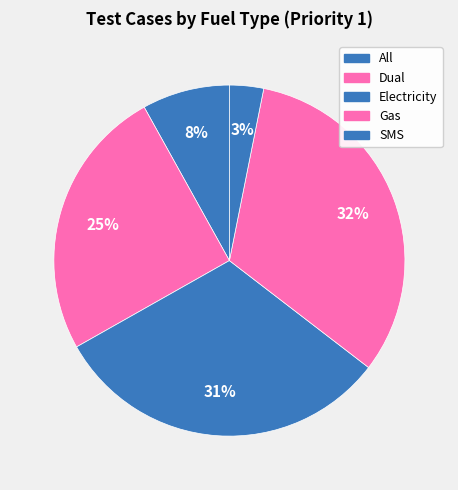

Count the number of slices in the pie.

5